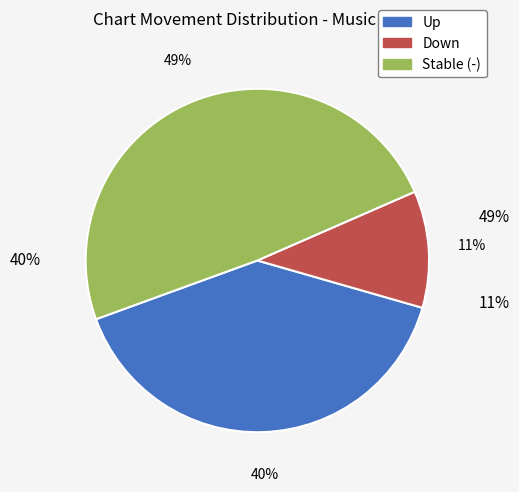

To the nearest percent, what is the combined percentage of up and down?

51%